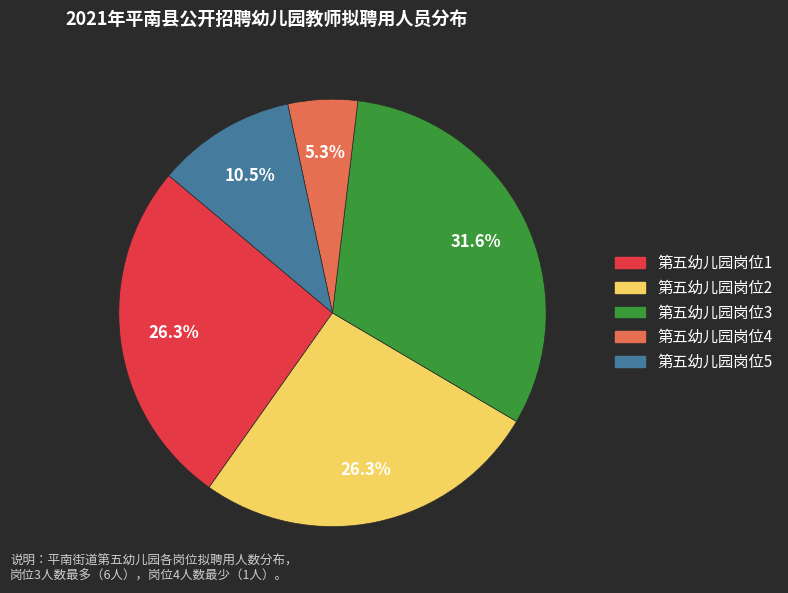

Count the number of slices in the pie.

5